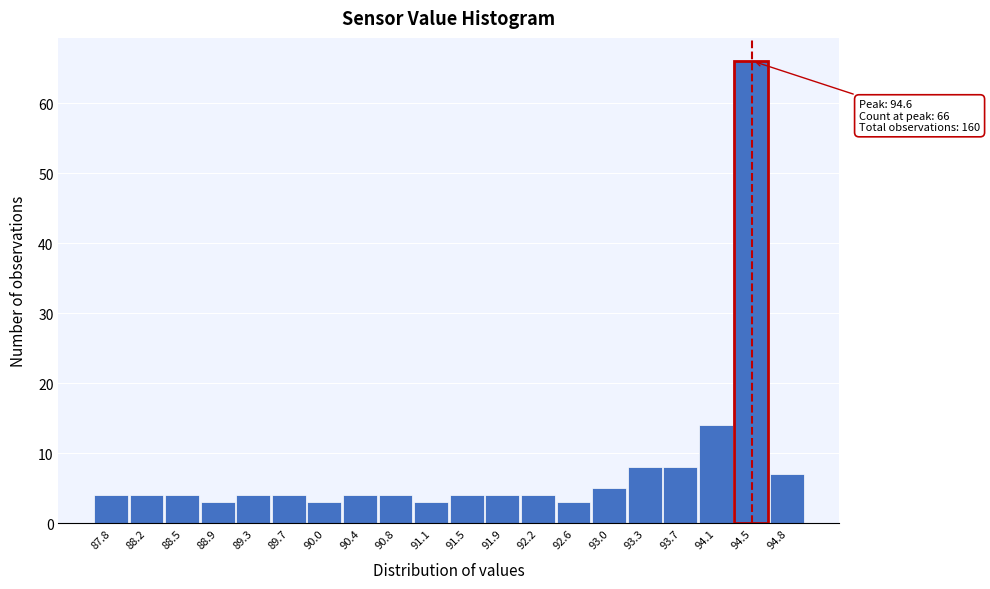

Reading right to left, extract all data points from this chart.

94.8=7	94.5=66	94.1=14	93.7=8	93.3=8	93.0=5	92.6=3	92.2=4	91.9=4	91.5=4	91.1=3	90.8=4	90.4=4	90.0=3	89.7=4	89.3=4	88.9=3	88.5=4	88.2=4	87.8=4